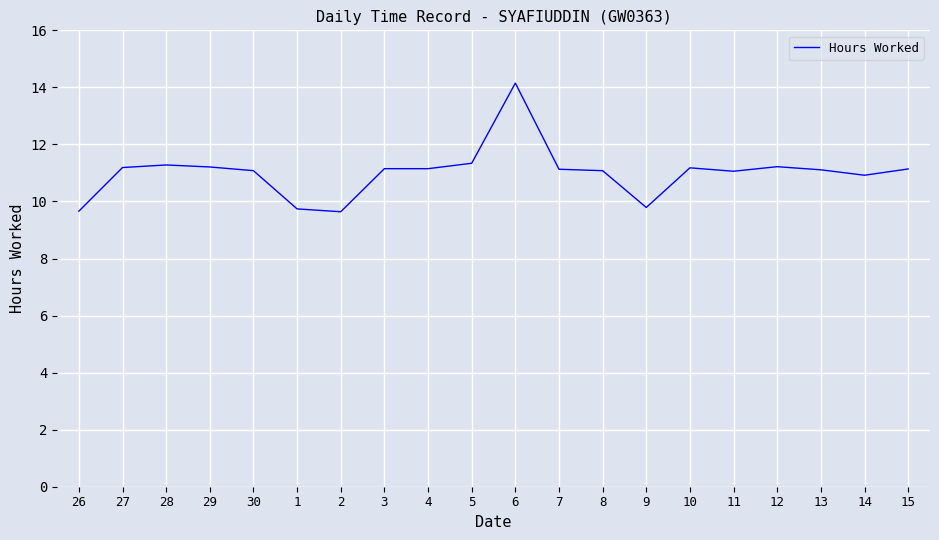

How many lines are shown in the chart?

1